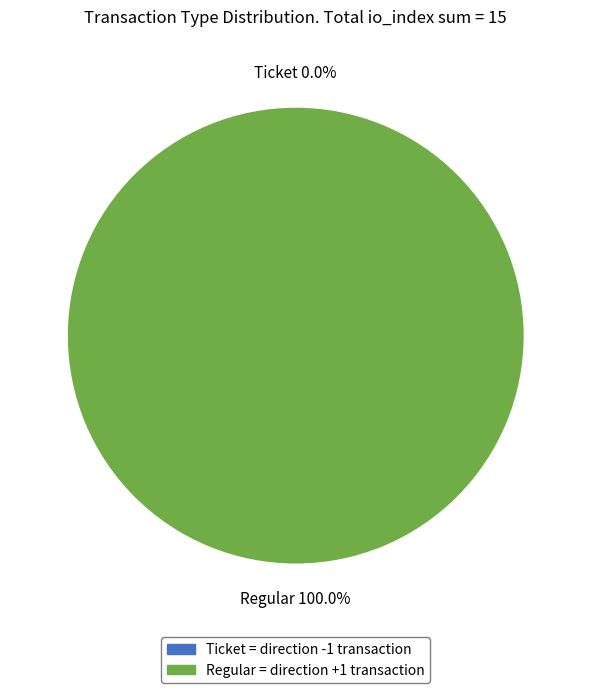

Which category has the biggest portion of the pie?

Regular (io_index=15)